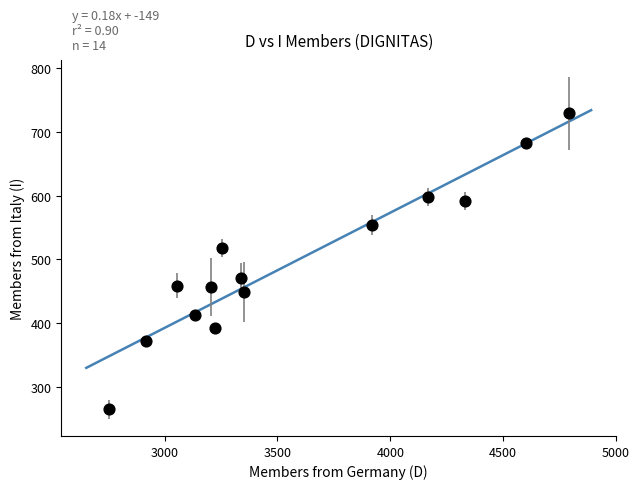

What is the range of Y values (max minus min)?

464